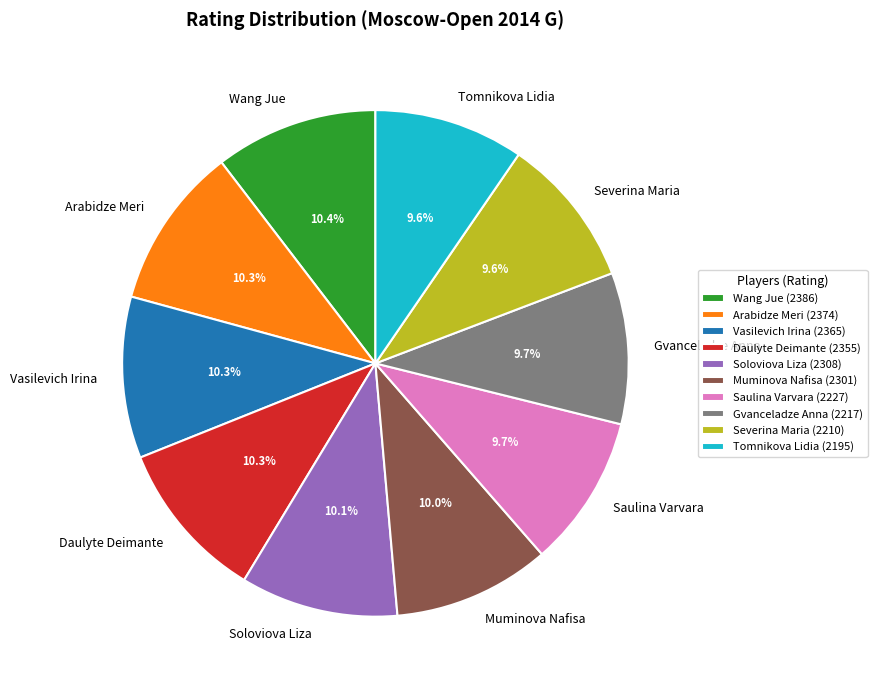

What percentage is NOT represented by Tomnikova Lidia?

90.4%